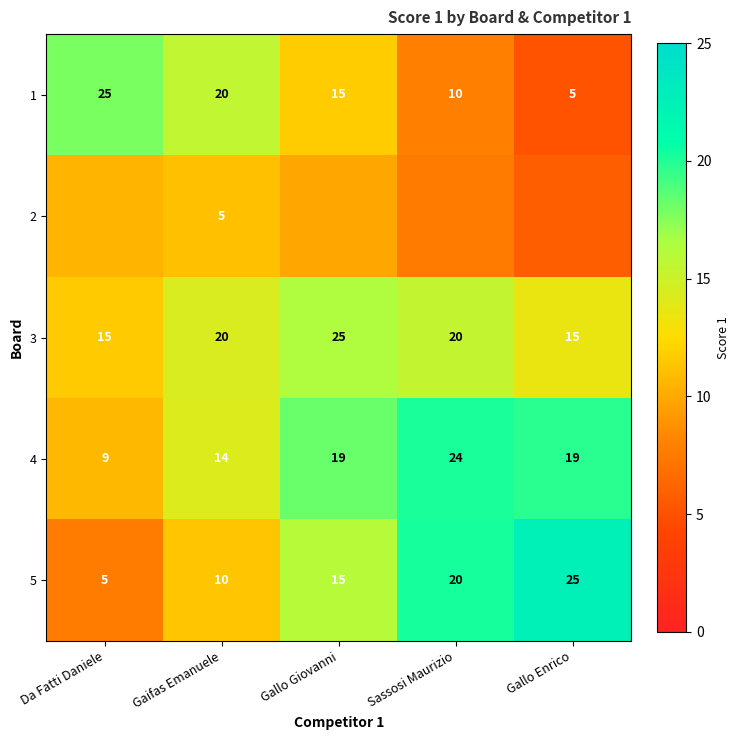

What is the spread (max minus min) of values at Gallo Enrico?

17.4